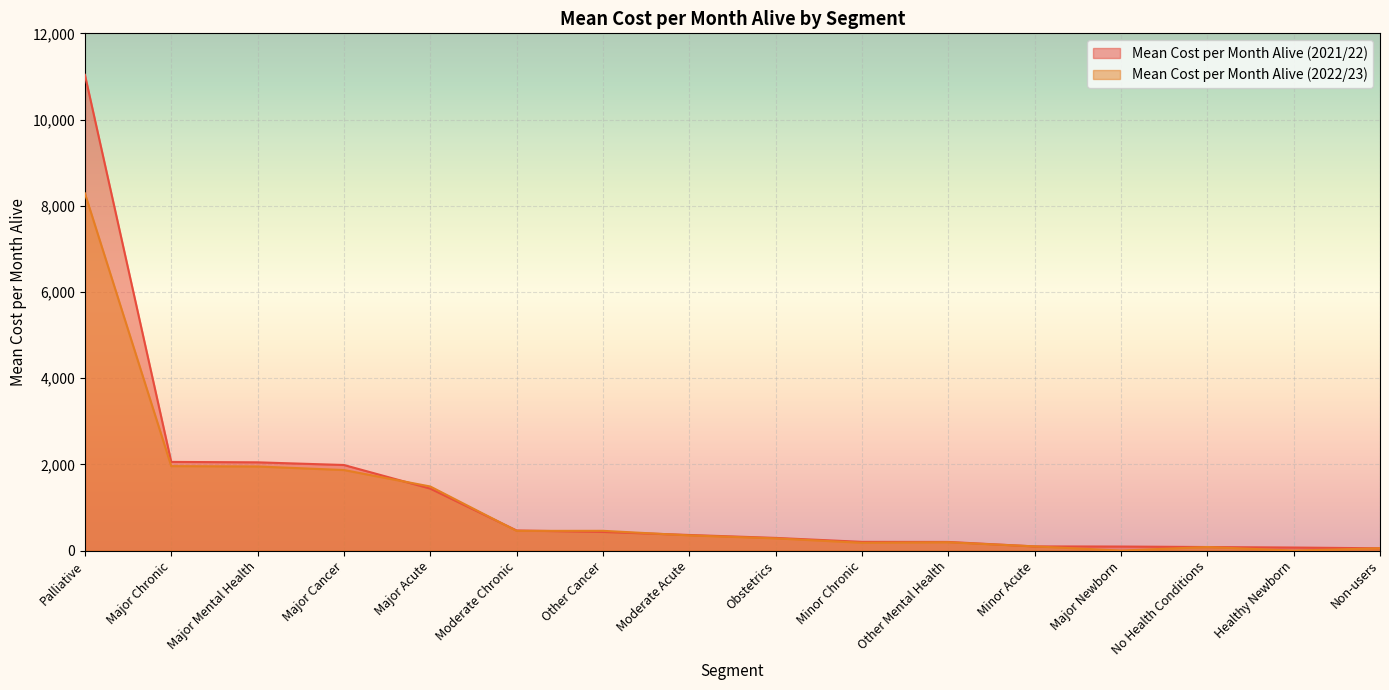

True or false: Mean Cost per Month Alive (2021/22) has a value of 362.1 at Moderate Acute.

True